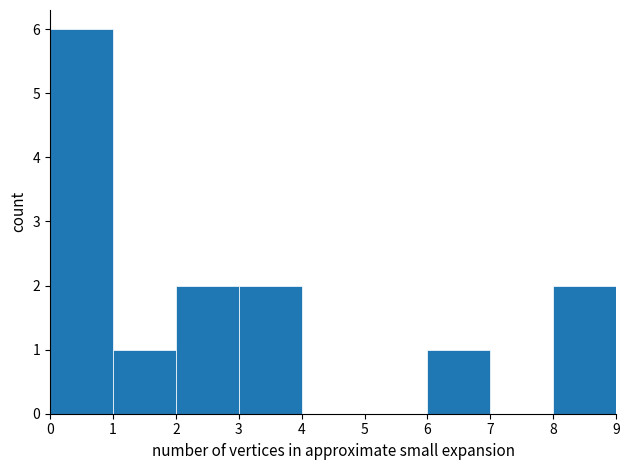

Reading left to right, transcribe this chart: for each bar, give the range it covers on the x-axis and its height. The values are not printed on the chart, so give them approximately, as read against the axis.

0 to 1: 6
1 to 2: 1
2 to 3: 2
3 to 4: 2
4 to 5: 0
5 to 6: 0
6 to 7: 1
7 to 8: 0
8 to 9: 2